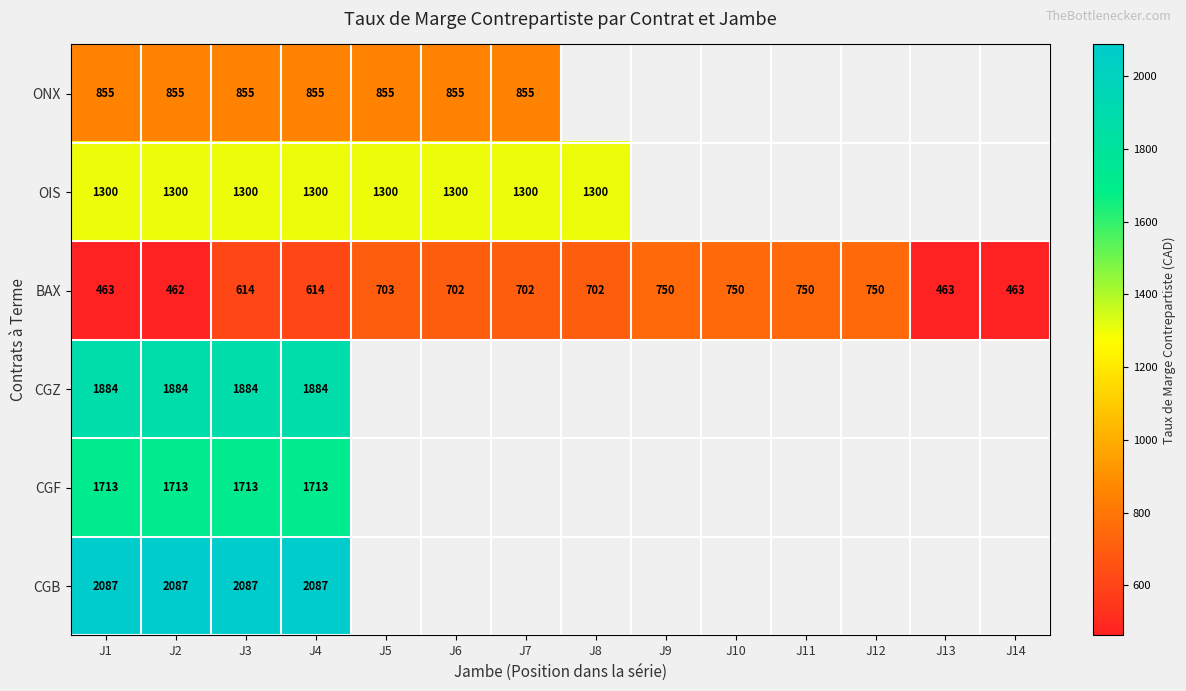

Between J1 and J2, which is larger?

J1